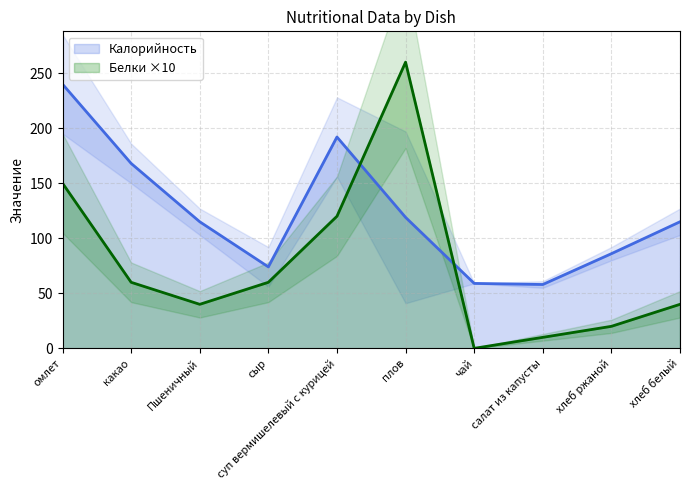

Is it true that Белки equals 20 at хлеб ржаной?

True